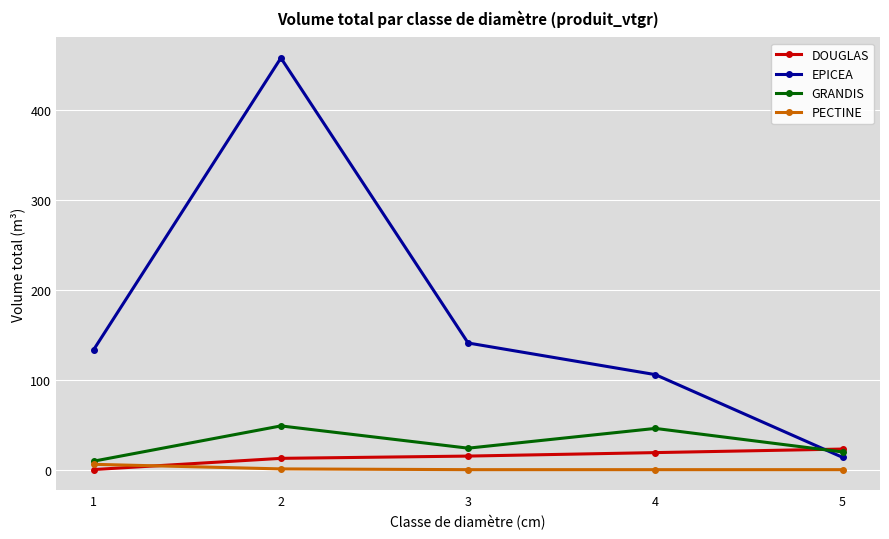

After their last crossing, which series has the higher values: EPICEA or GRANDIS?

GRANDIS